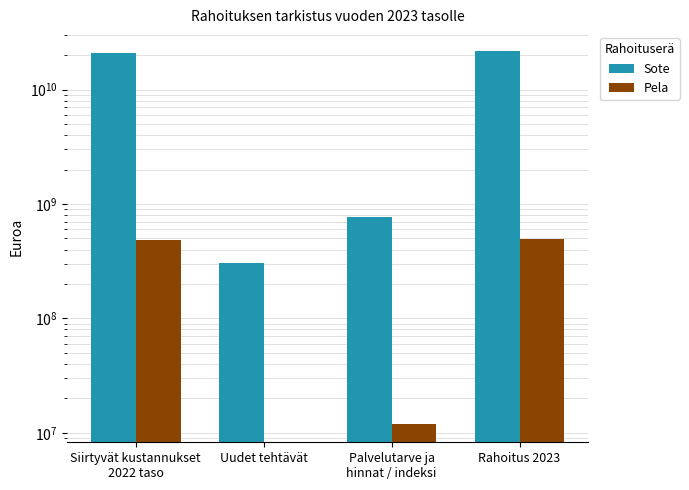

Which category has the highest value in the Pela series?

Rahoitus 2023